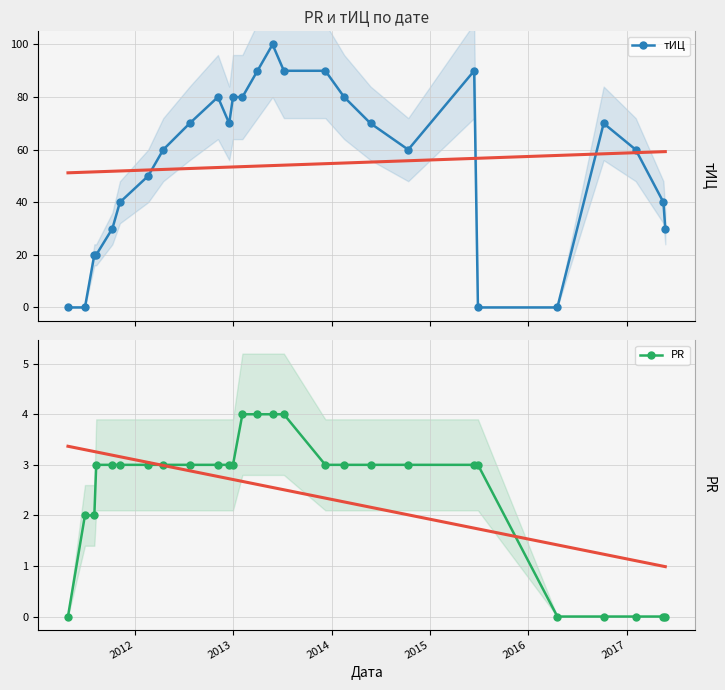

What is the total value across all series at 2013-12-09?

93